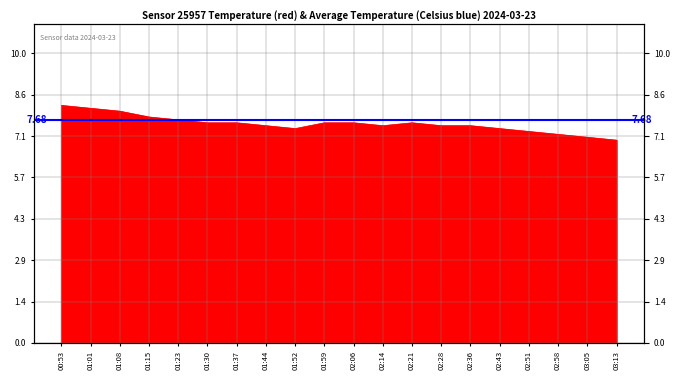

The value at 02:58 is 3.4. True or false?

False